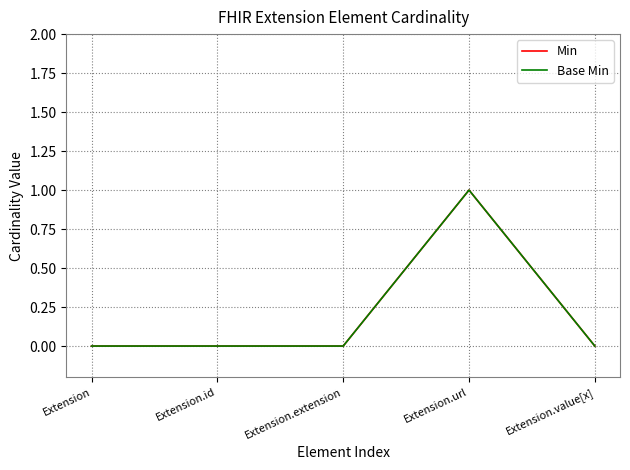

List the series in order of their peak value, highest first.

Min, Base Min